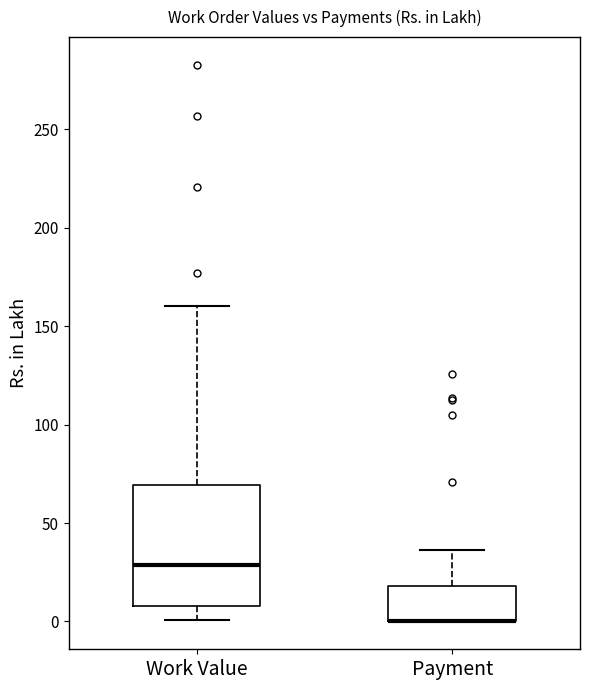

Comparing the boxes themselves (not the whiskers), which one is the tallest?

Work Value